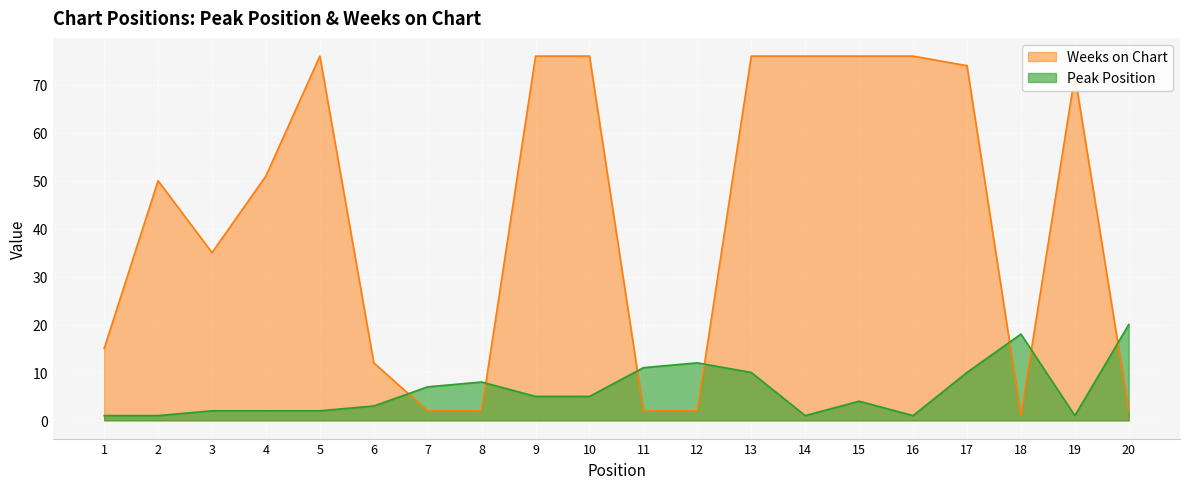

Which series changed the most between 6 and 11?

Weeks on Chart